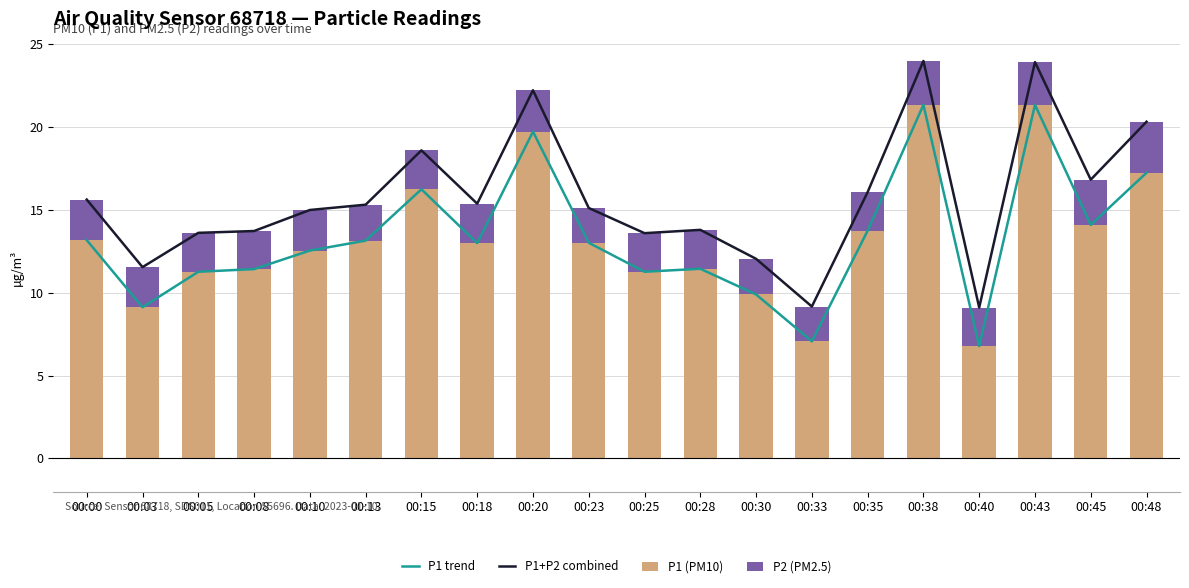

How many groups of bars are there?

20